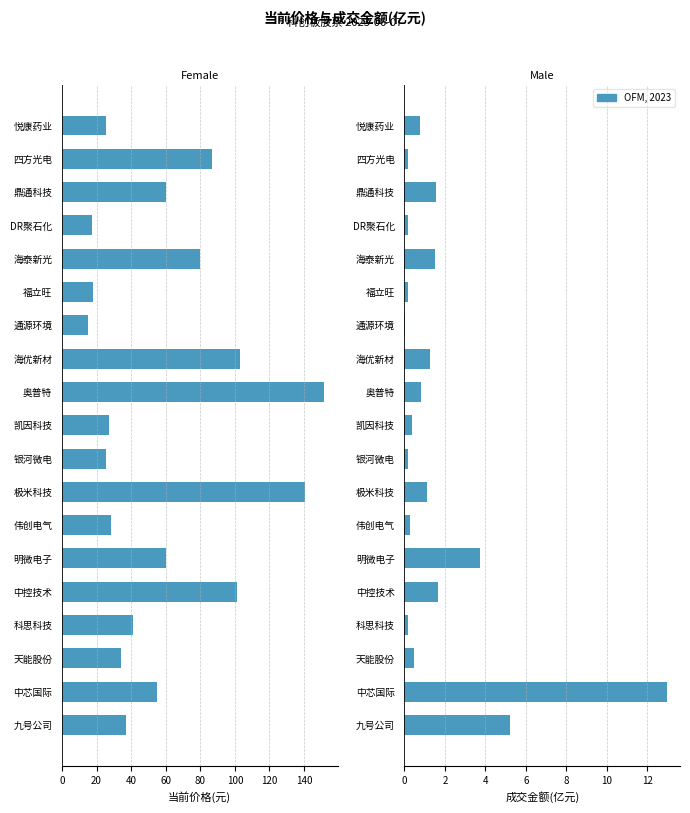

What position from the left is 银河微电?

9